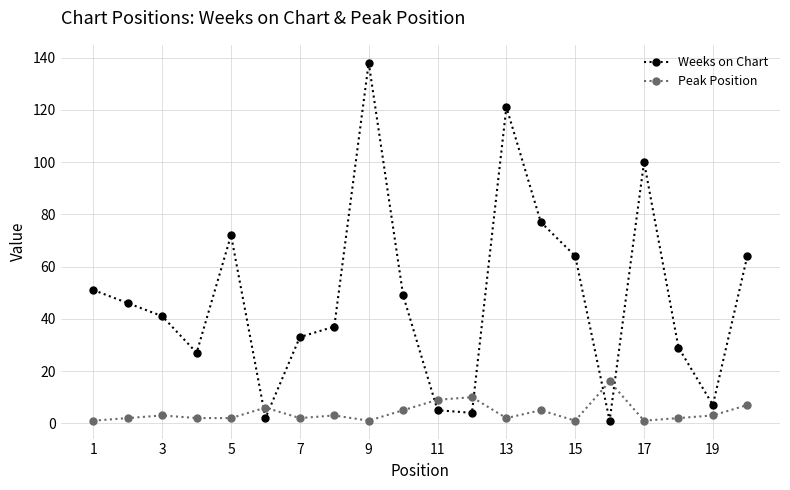

At how many categories does at least one series exceed 96?

3